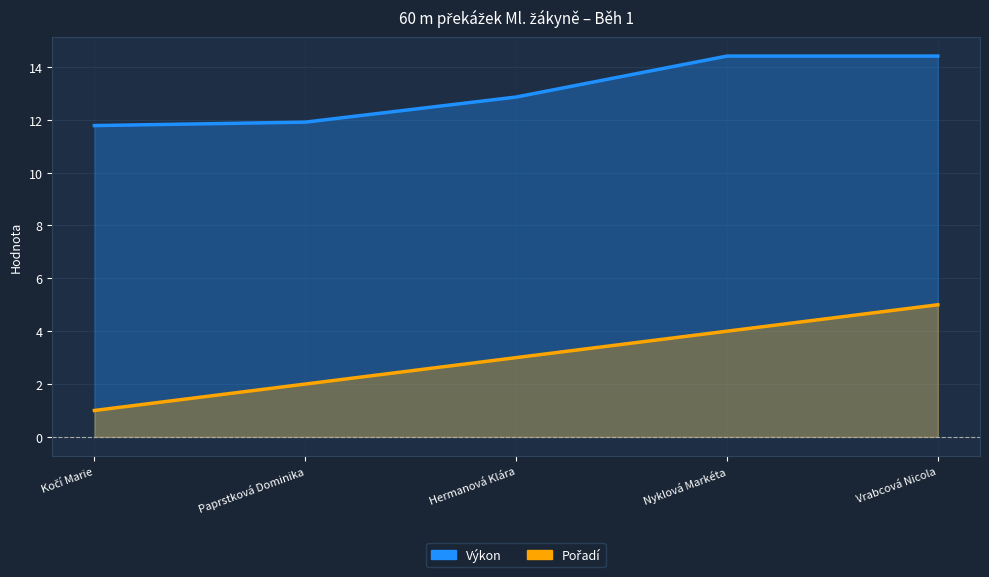

Reading left to right, what are all the values shown in this chart?

Výkon: Kočí Marie=11.8	Paprstková Dominika=11.9	Hermanová Klára=12.9	Nyklová Markéta=14.4	Vrabcová Nicola=14.4
Pořadí: Kočí Marie=1.0	Paprstková Dominika=2.0	Hermanová Klára=3.0	Nyklová Markéta=4.0	Vrabcová Nicola=5.0